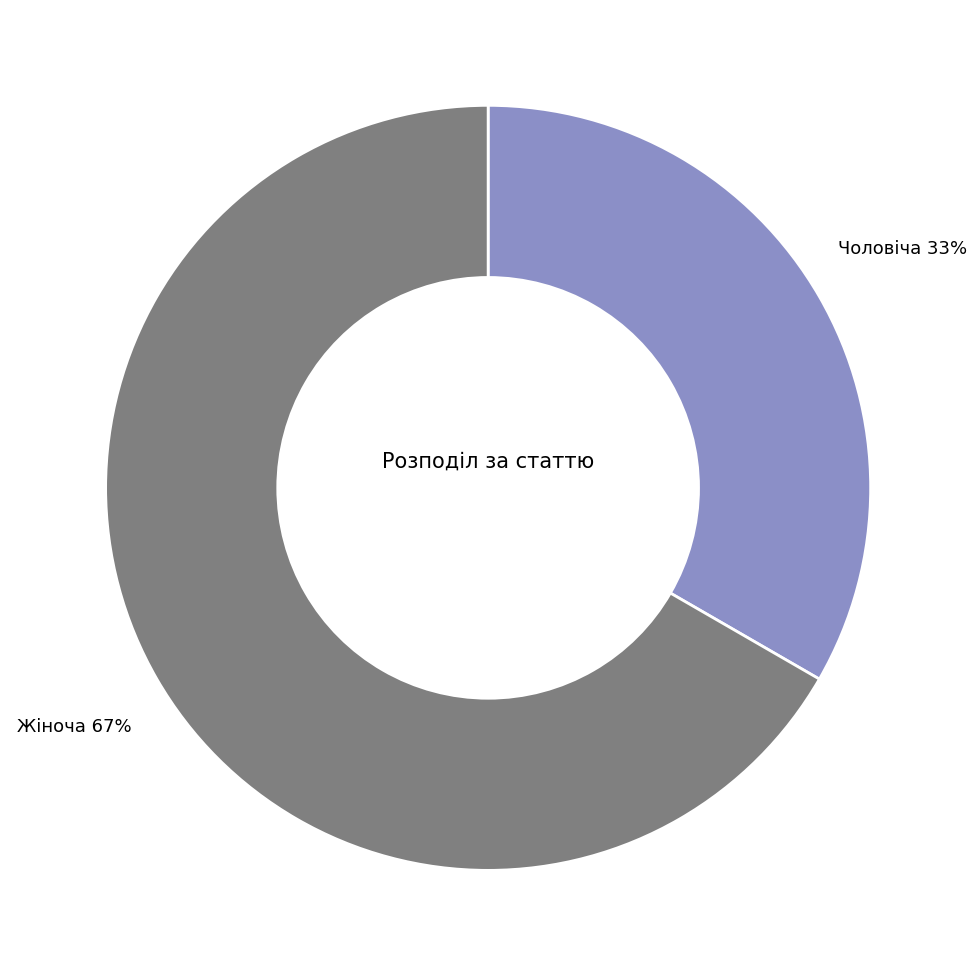

Which category has the smallest portion of the pie?

Чоловіча